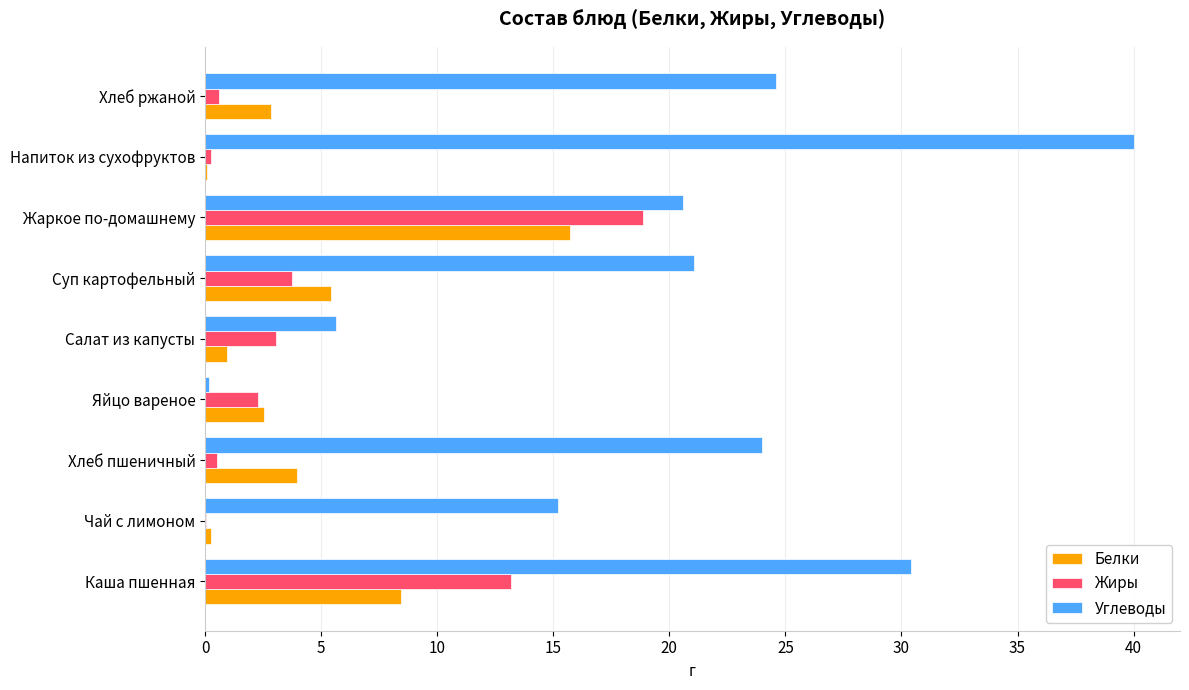

How many distinct data groups are displayed?

3